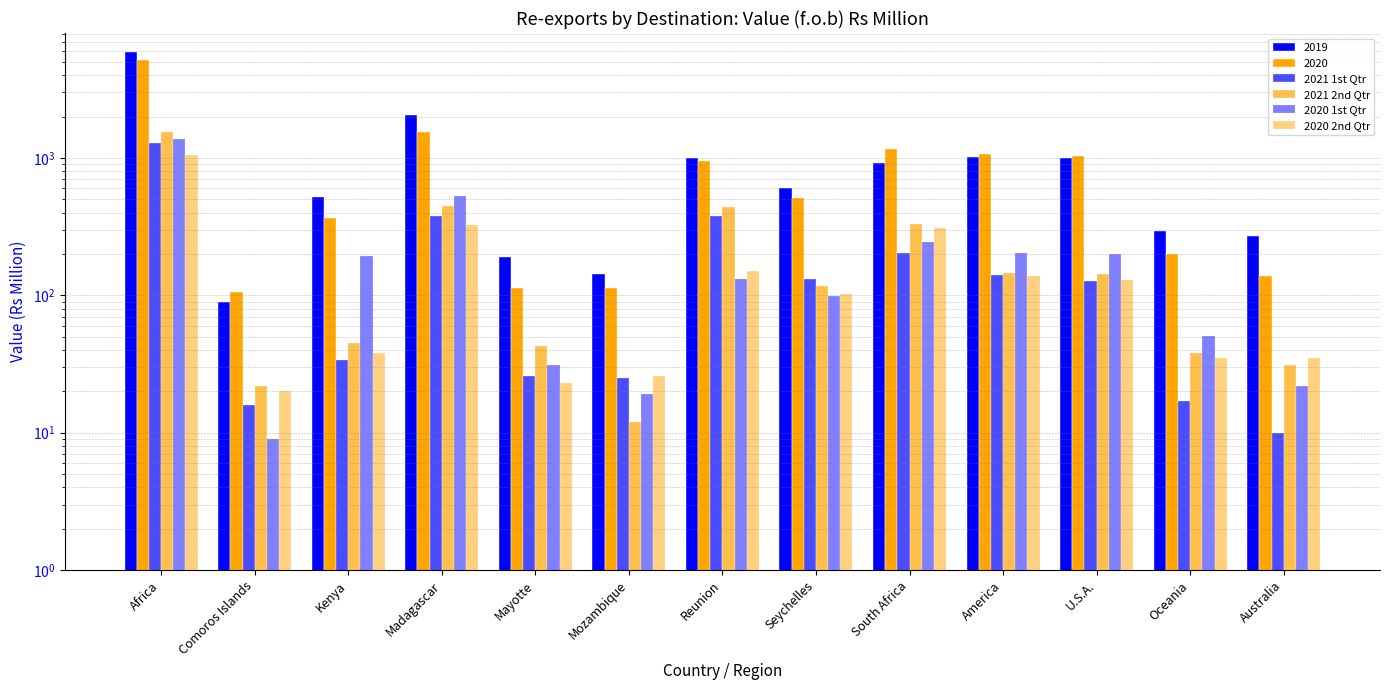

Reading right to left, extract all data points from this chart.

2021 1st Qtr: 10	17	127	141	203	132	378	25	26	377	34	16	1294
2021 2nd Qtr: 31	38	142	145	333	118	443	12	43	449	45	22	1534
2020 1st Qtr: 22	51	201	204	246	99	131	19	31	525	194	9	1375
2020 2nd Qtr: 35	35	130	138	308	102	150	26	23	325	38	20	1044